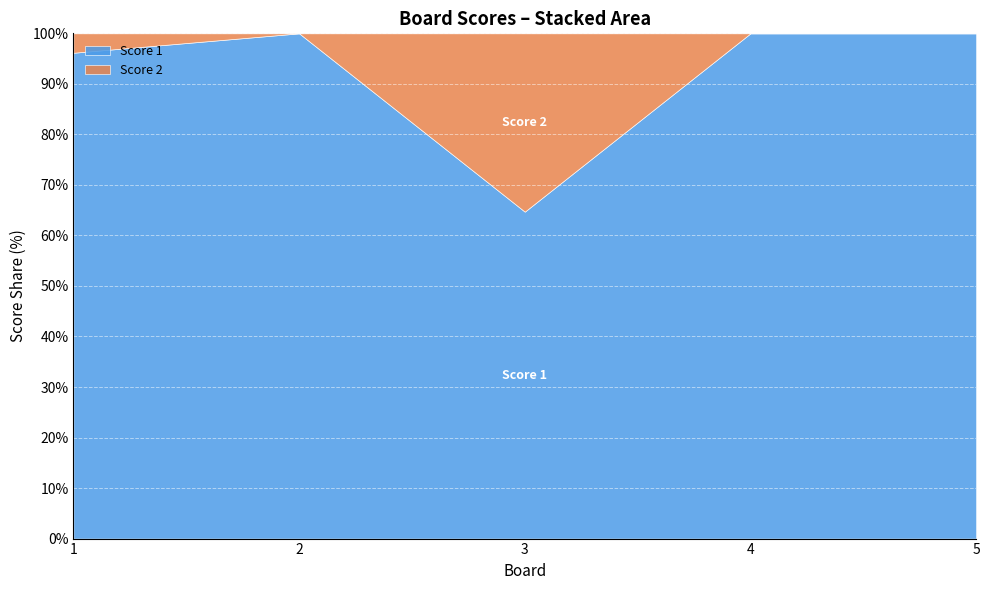

How many lines are shown in the chart?

2